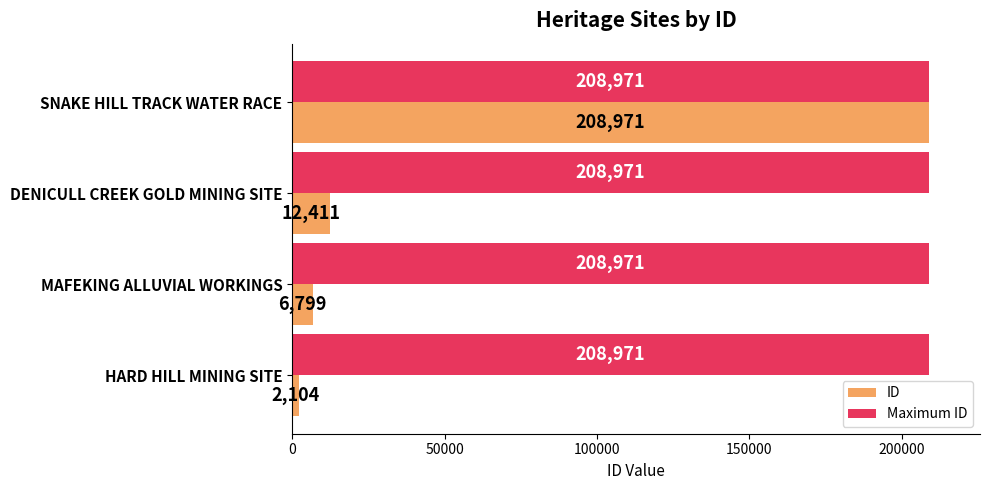

What value does the ID series have at DENICULL CREEK GOLD MINING SITE?

12411